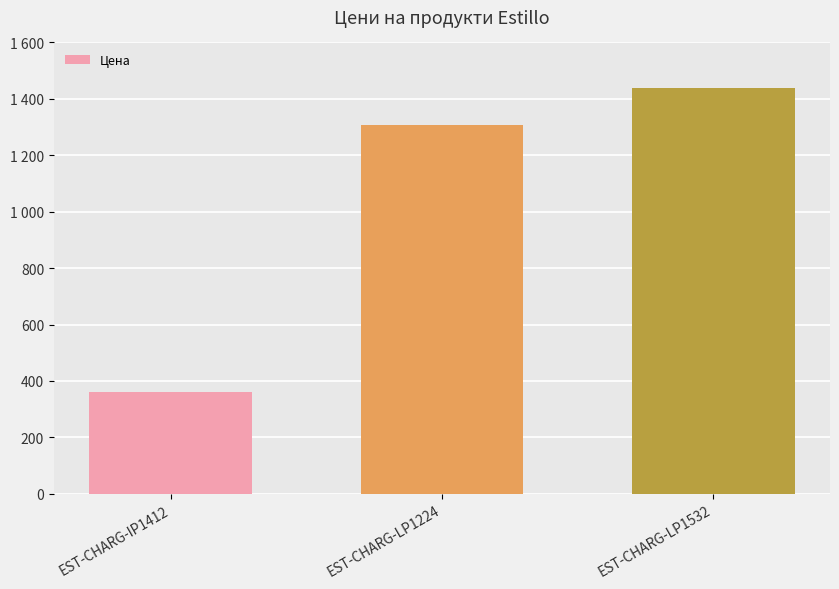

Which category has the highest value across all series?

EST-CHARG-LP1532